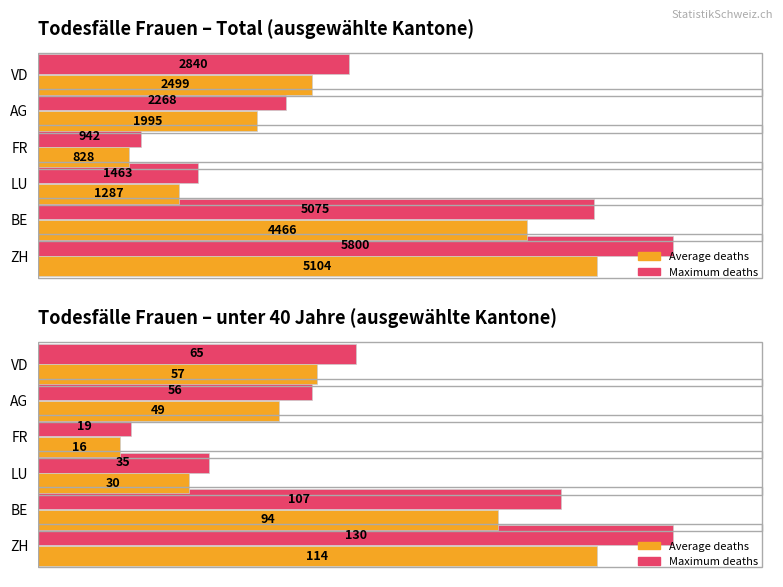

How many bars are there in each group?

2